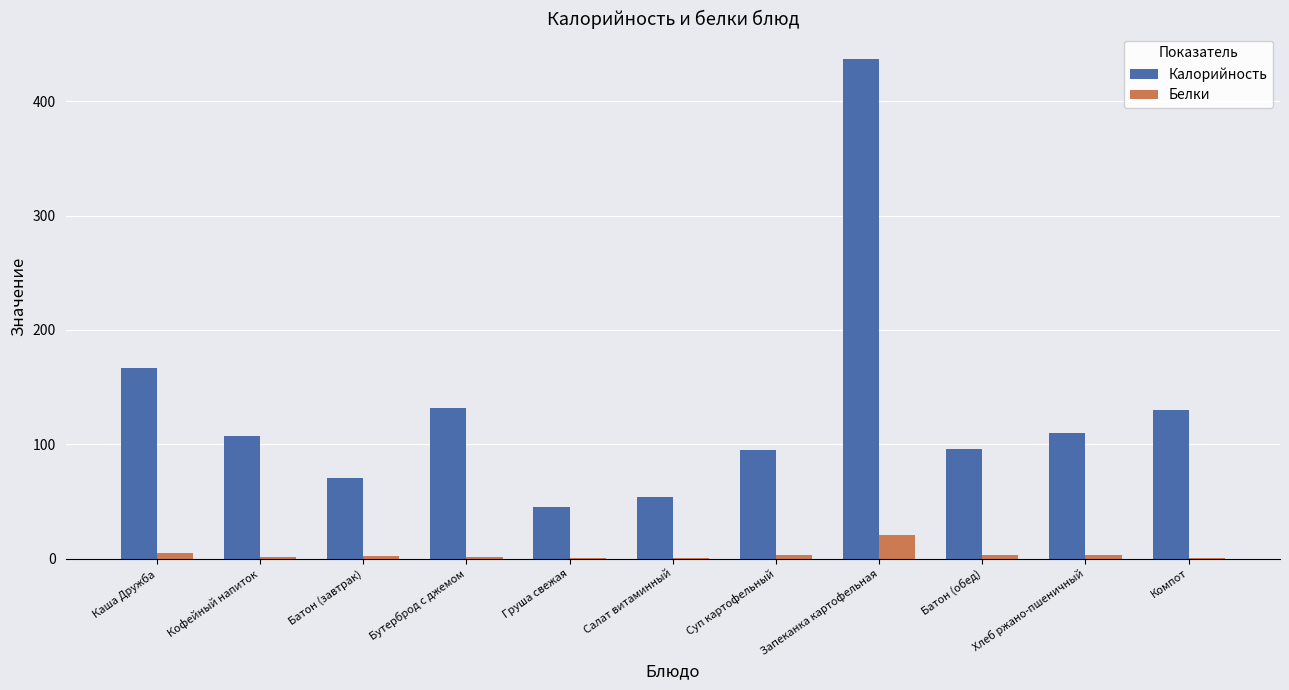

At which label is Калорийность closest to 241?

Каша Дружба